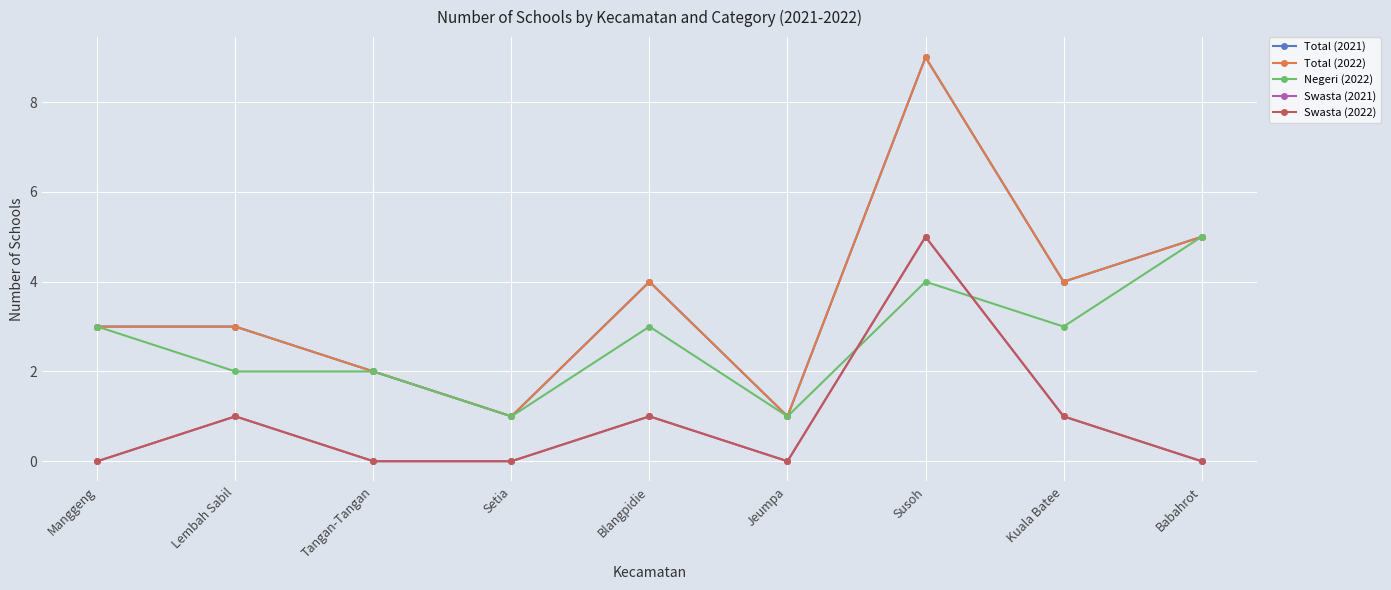

What is the total value across all series at Tangan-Tangan?

6